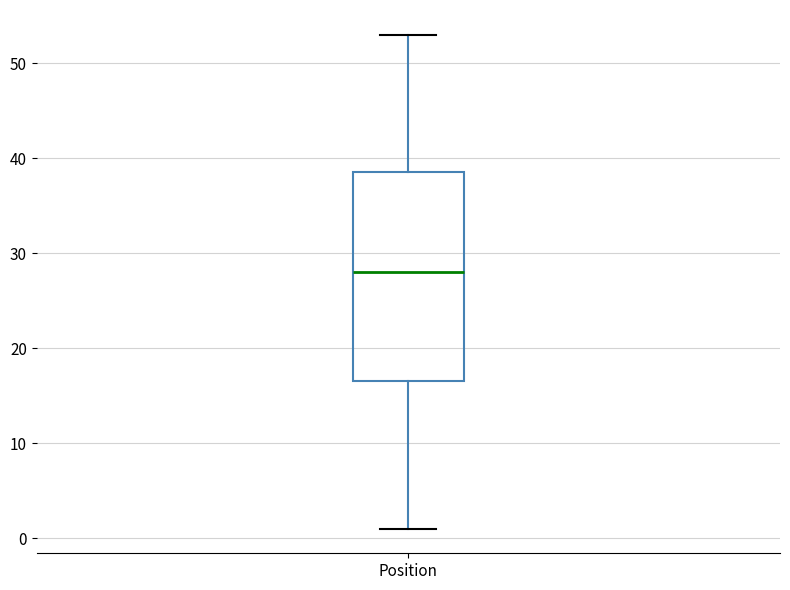

Where does the lower whisker of the box for Position end on the y-axis? The values are not printed on the chart, so give them approximately, as read against the axis.

1